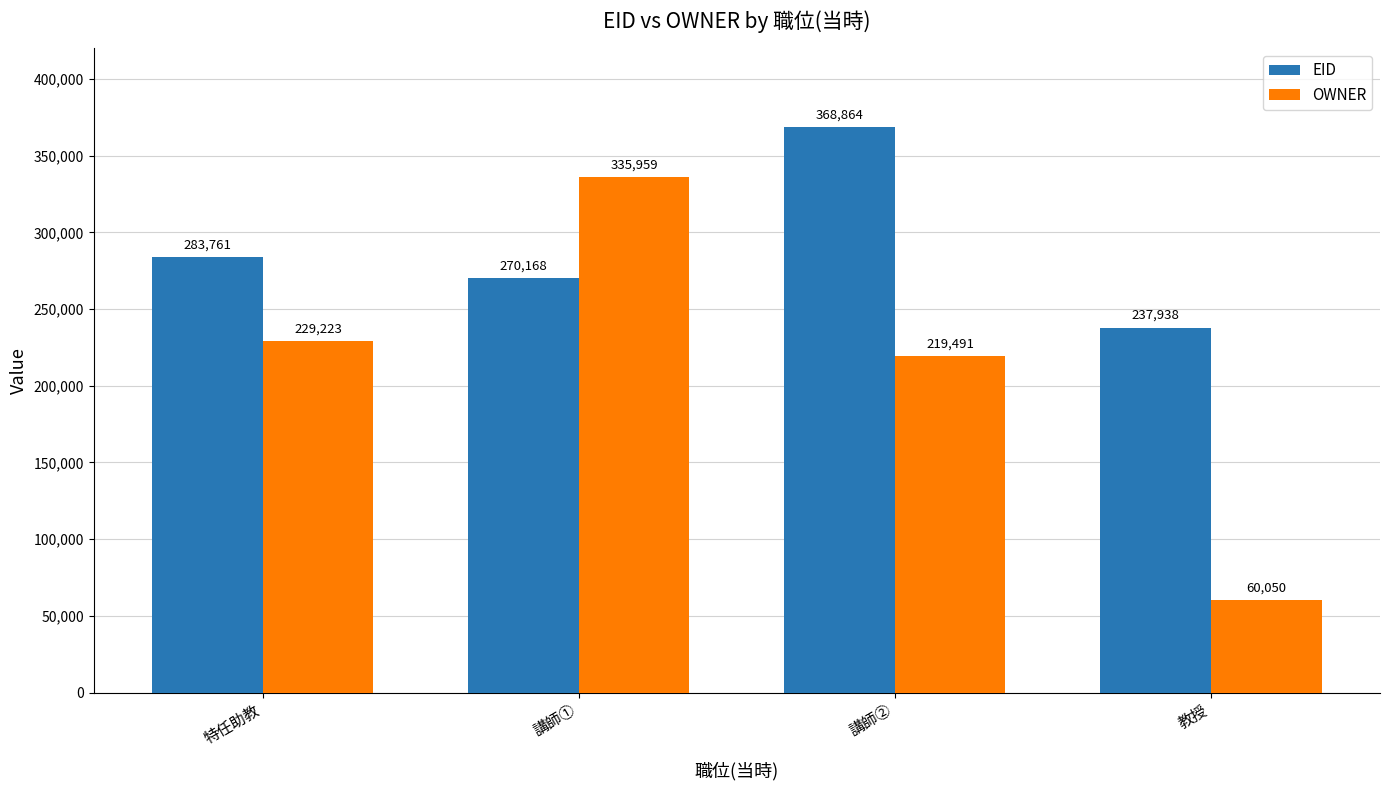

At which label is EID closest to 303401?

特任助教